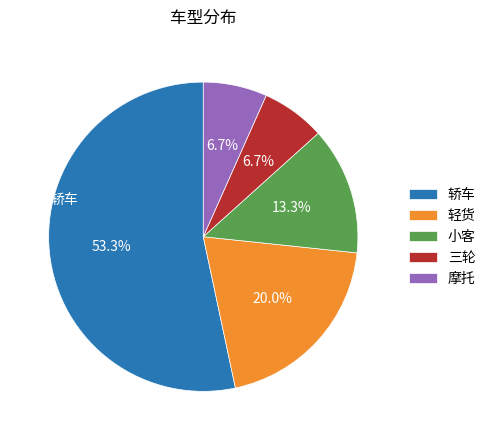

To the nearest percent, what portion does 轻货 represent?

20%